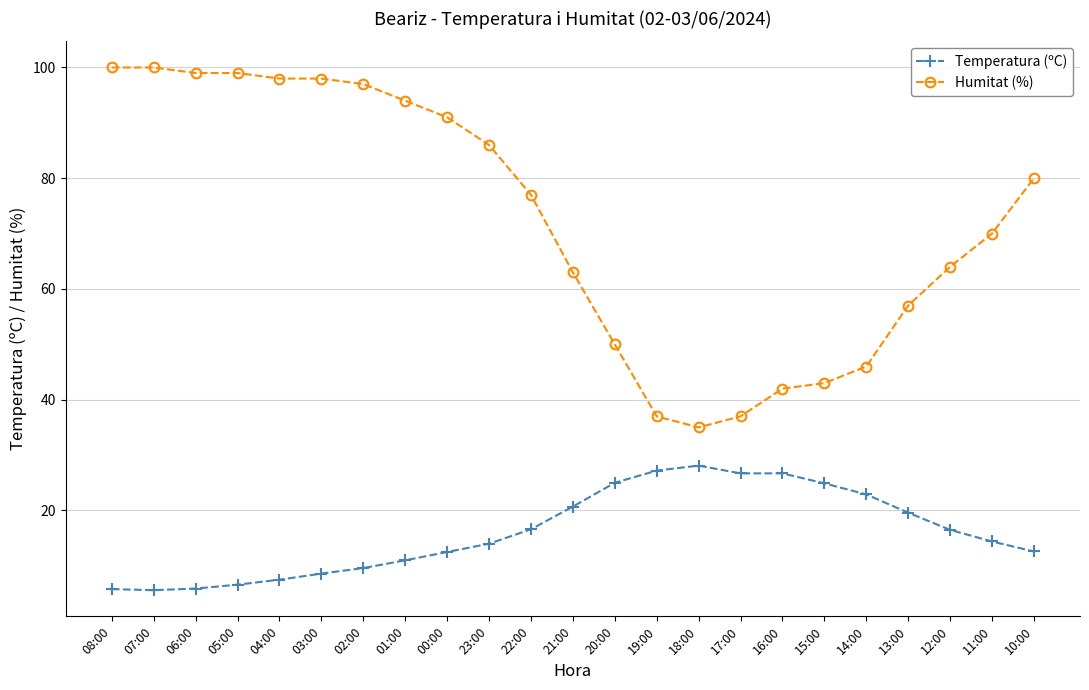

What is the label of the 15th point from the right?

00:00